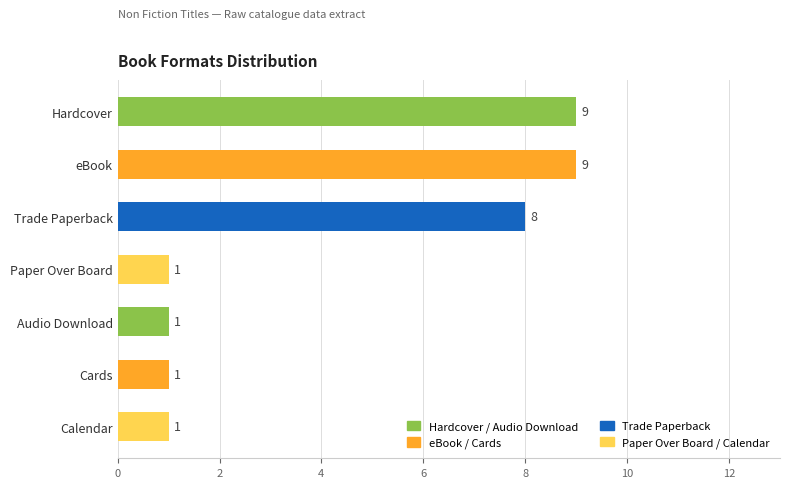

Count the values in the range 1 to 9.

7